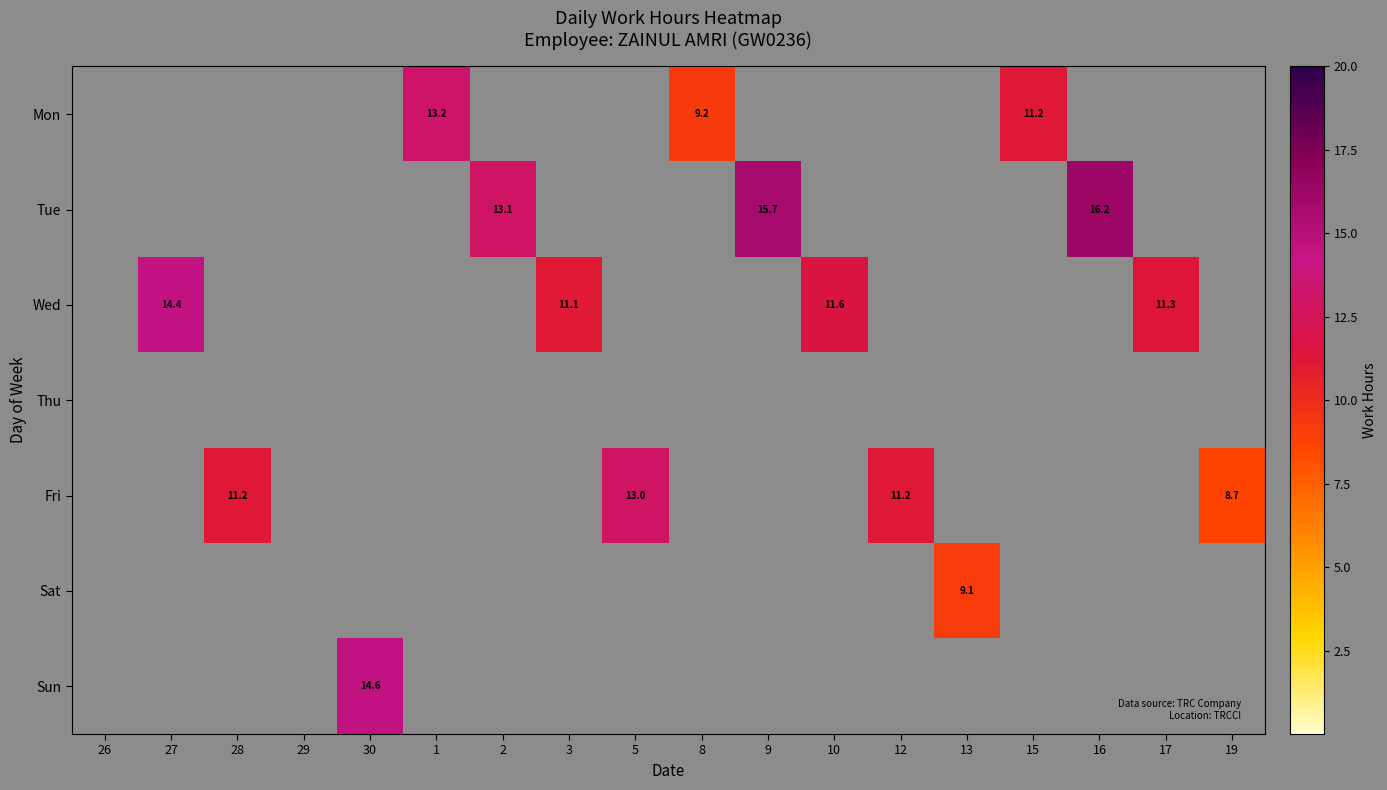

The Fri series shows 4.0 at 19. True or false?

False